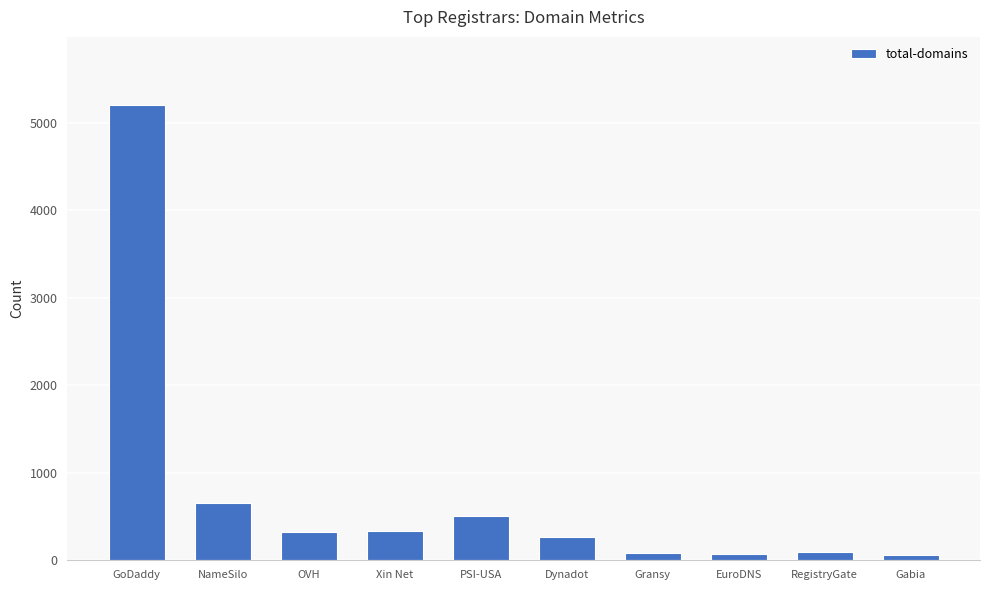

The chart shows a value of 268 at Dynadot. True or false?

True